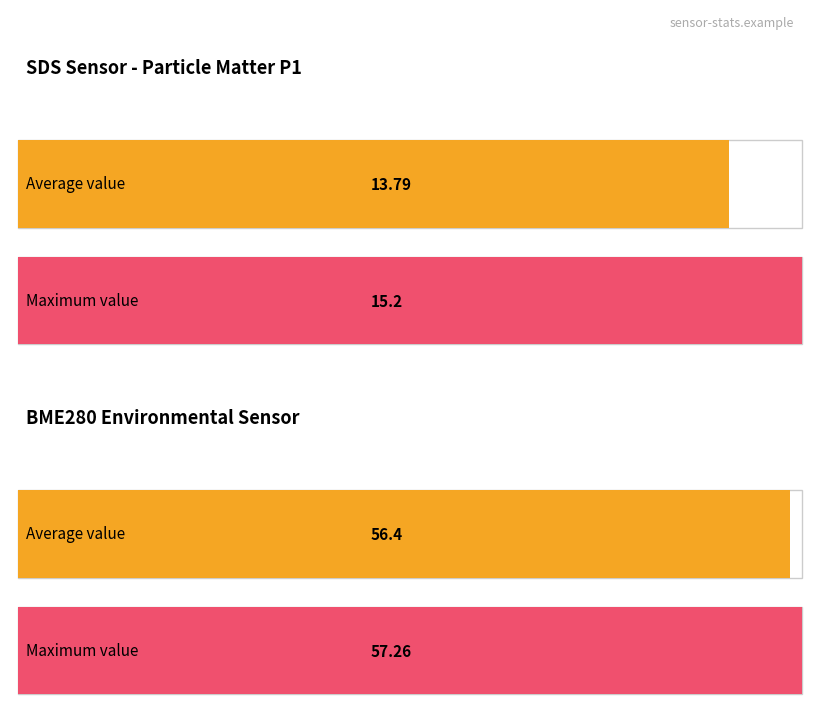

What is the greatest value displayed?

57.3